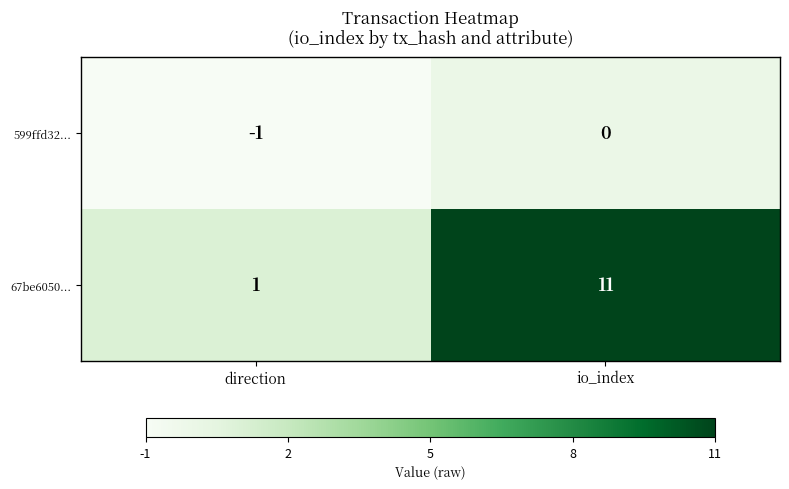

What is the difference between the 67be6050... values at io_index and direction?

10